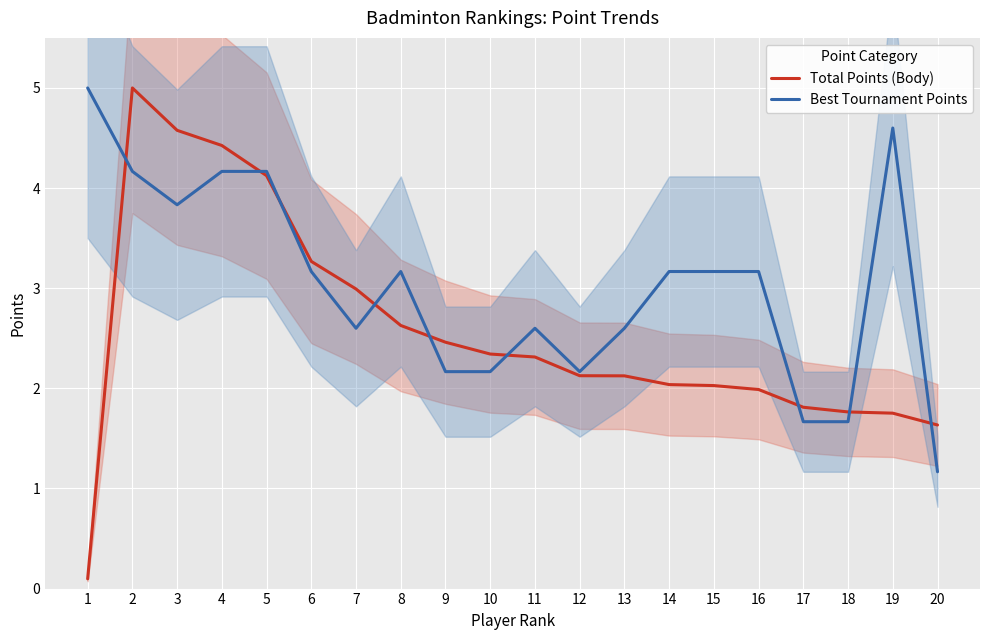

True or false: Total Points (Body) has more than 2 interior local peaks.

False